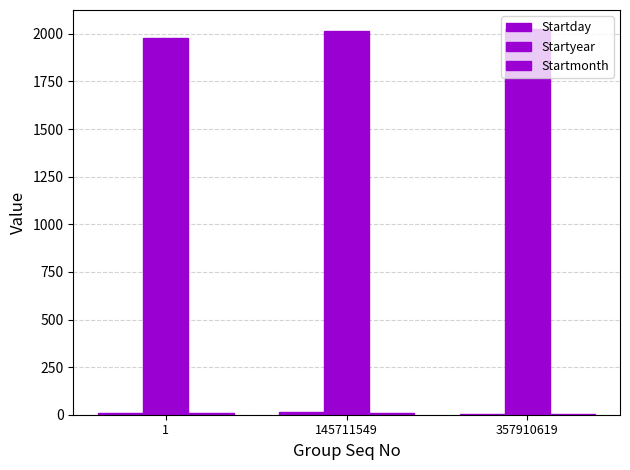

Where is Startmonth nearest to the value 6?

357910619